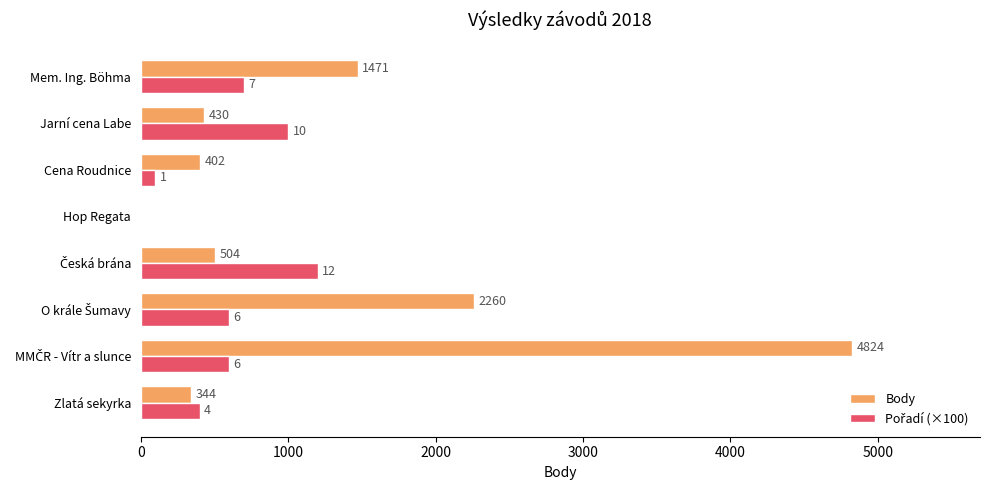

How many distinct data groups are displayed?

2